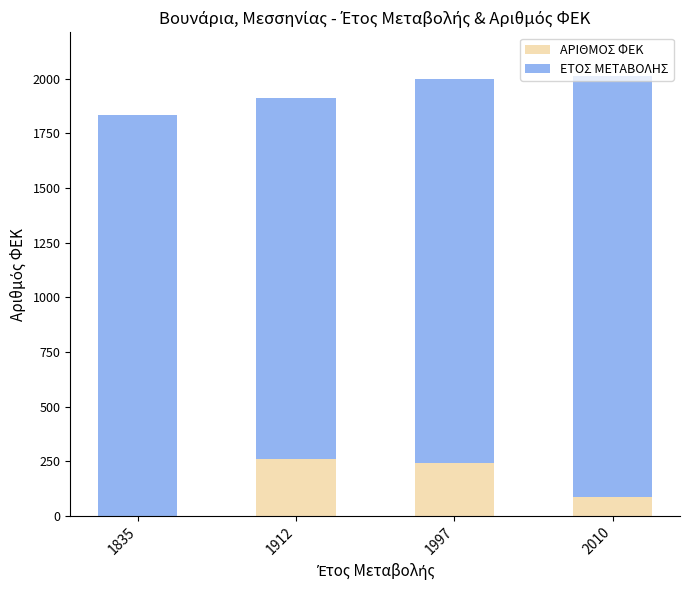

Is it true that ΑΡΙΘΜΟΣ ΦΕΚ equals 93 at 1912?

False